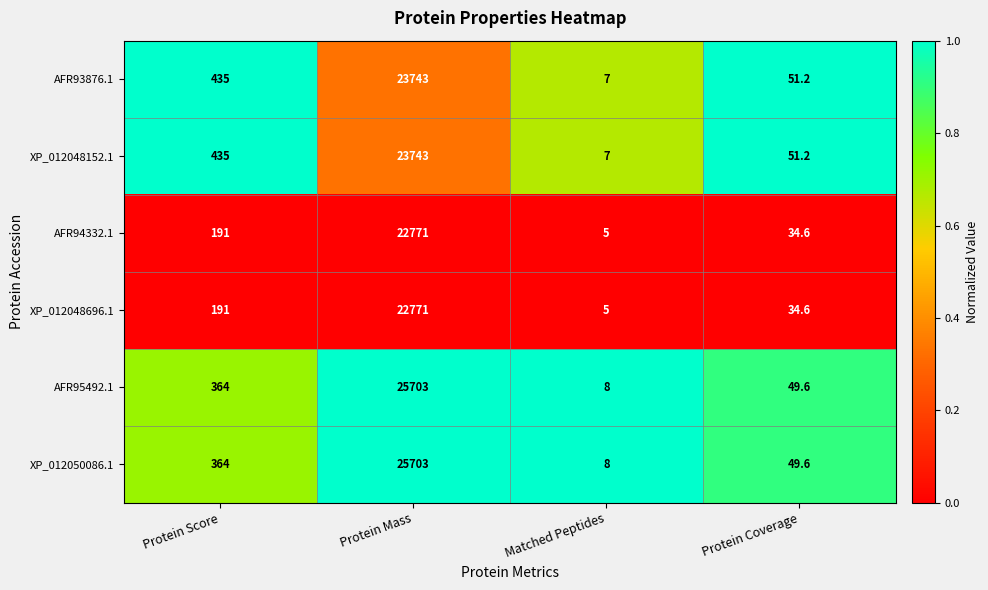

Reading left to right, transcribe all the data shown in this chart.

AFR93876.1: Protein Score=435.0	Protein Mass=23743.0	Matched Peptides=7.0	Protein Coverage=51.2
XP_012048152.1: Protein Score=435.0	Protein Mass=23743.0	Matched Peptides=7.0	Protein Coverage=51.2
AFR94332.1: Protein Score=191.0	Protein Mass=22771.0	Matched Peptides=5.0	Protein Coverage=34.6
XP_012048696.1: Protein Score=191.0	Protein Mass=22771.0	Matched Peptides=5.0	Protein Coverage=34.6
AFR95492.1: Protein Score=364.0	Protein Mass=25703.0	Matched Peptides=8.0	Protein Coverage=49.6
XP_012050086.1: Protein Score=364.0	Protein Mass=25703.0	Matched Peptides=8.0	Protein Coverage=49.6